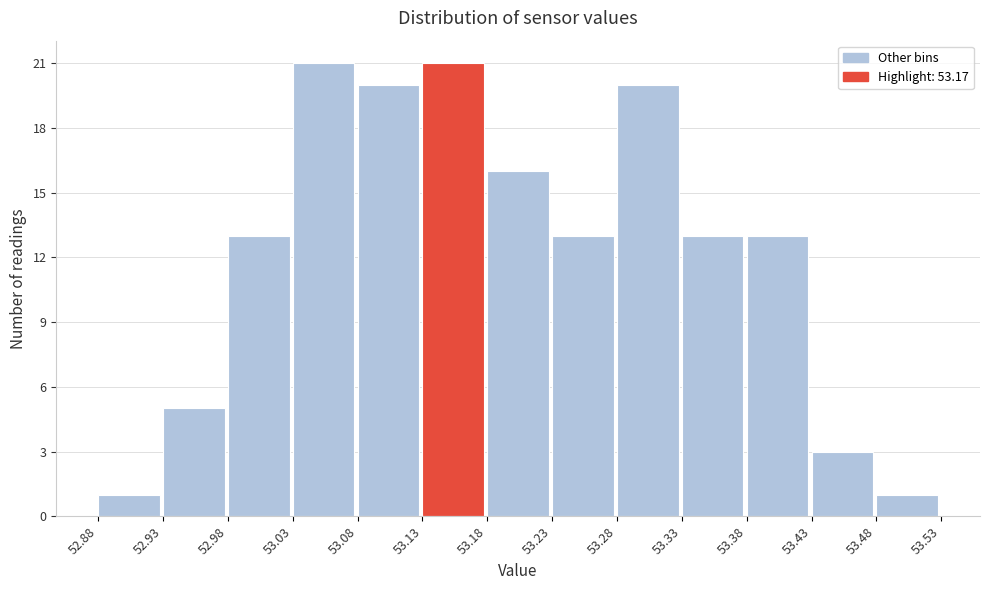

How tall is the bar that spans 53.38 to 53.43 on the x-axis? The values are not printed on the chart, so give them approximately, as read against the axis.

13